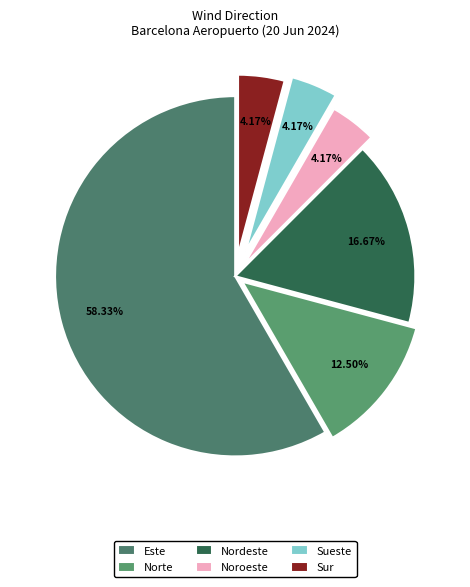

Which slice represents more than half of the pie?

Este